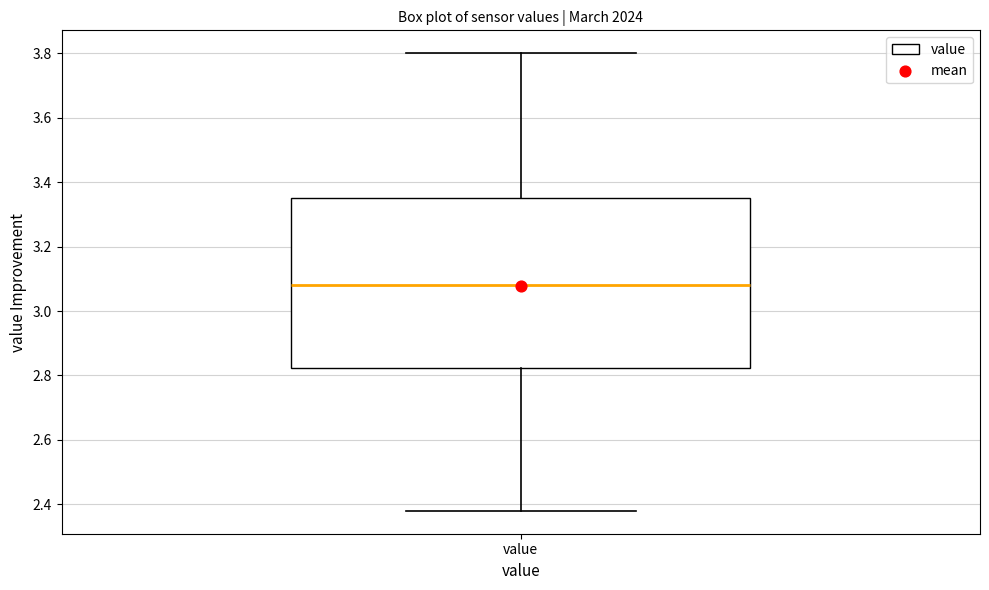

Read this box plot against the y-axis: the position of the median line, the range covered by the box, and the ends of both whiskers. The values are not printed on the chart, so give them approximately, as read against the axis.

median 3.08, box 2.82 to 3.36, whiskers 2.38 to 3.80